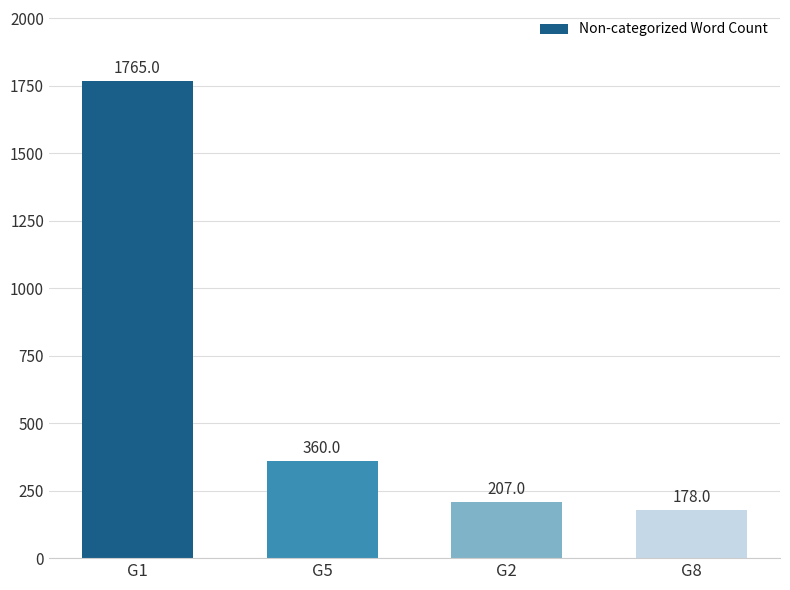

What is the ratio of the value at G8 to the value at G5?

0.5